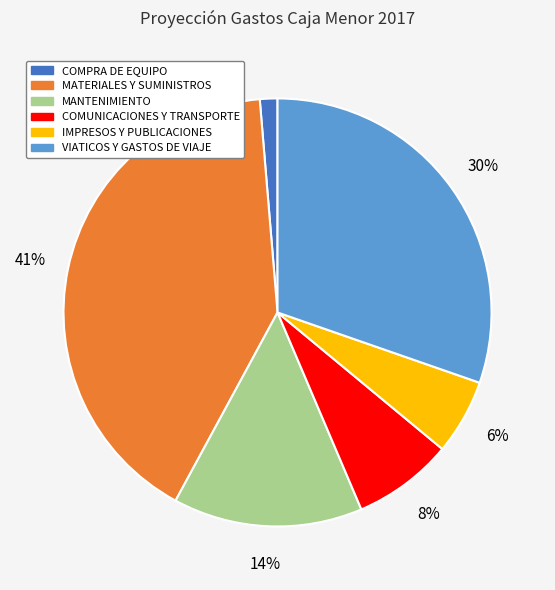

The MATERIALES Y SUMINISTROS slice represents 56% of the pie. True or false?

False